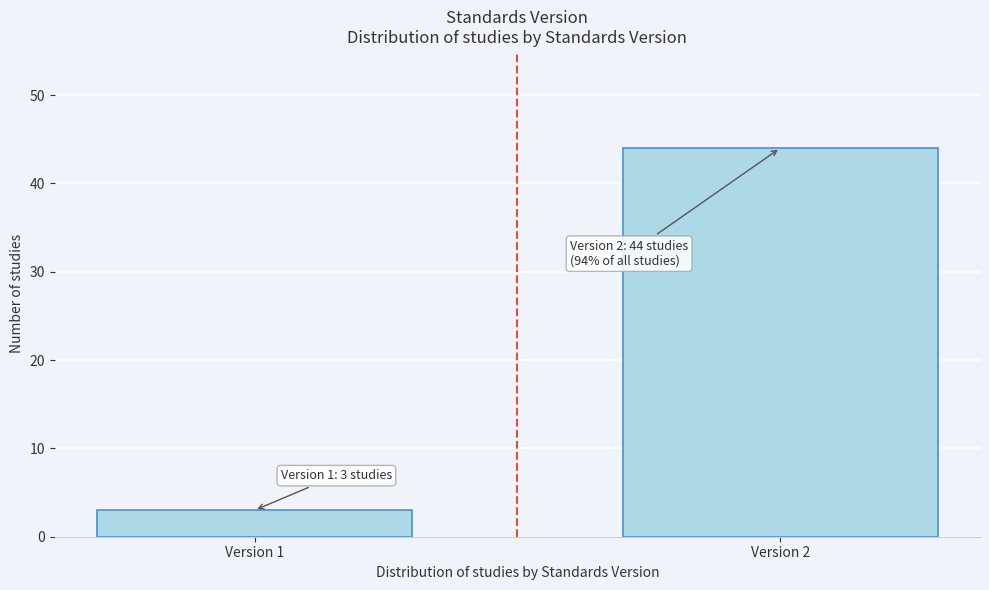

Reading left to right, transcribe all the data shown in this chart.

3	44